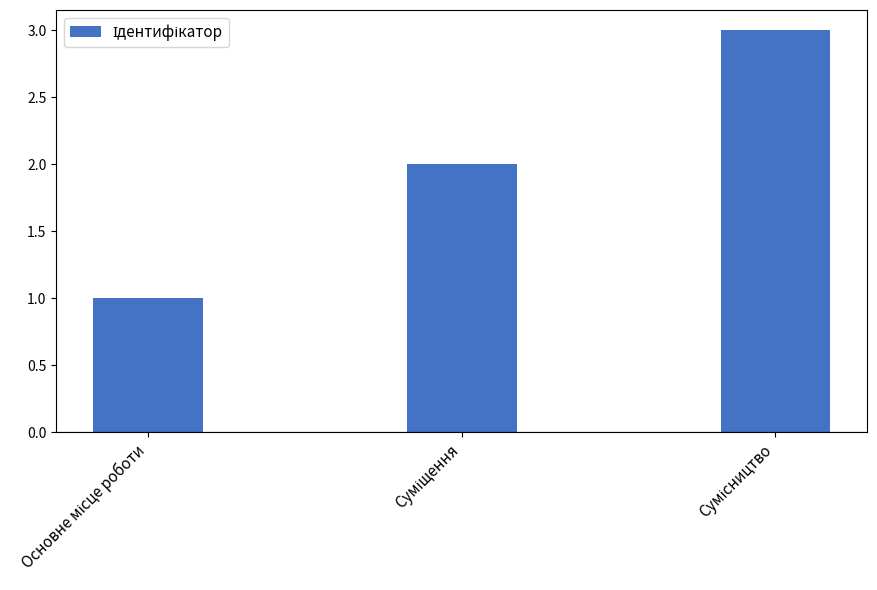

What is the sum of all values?

6